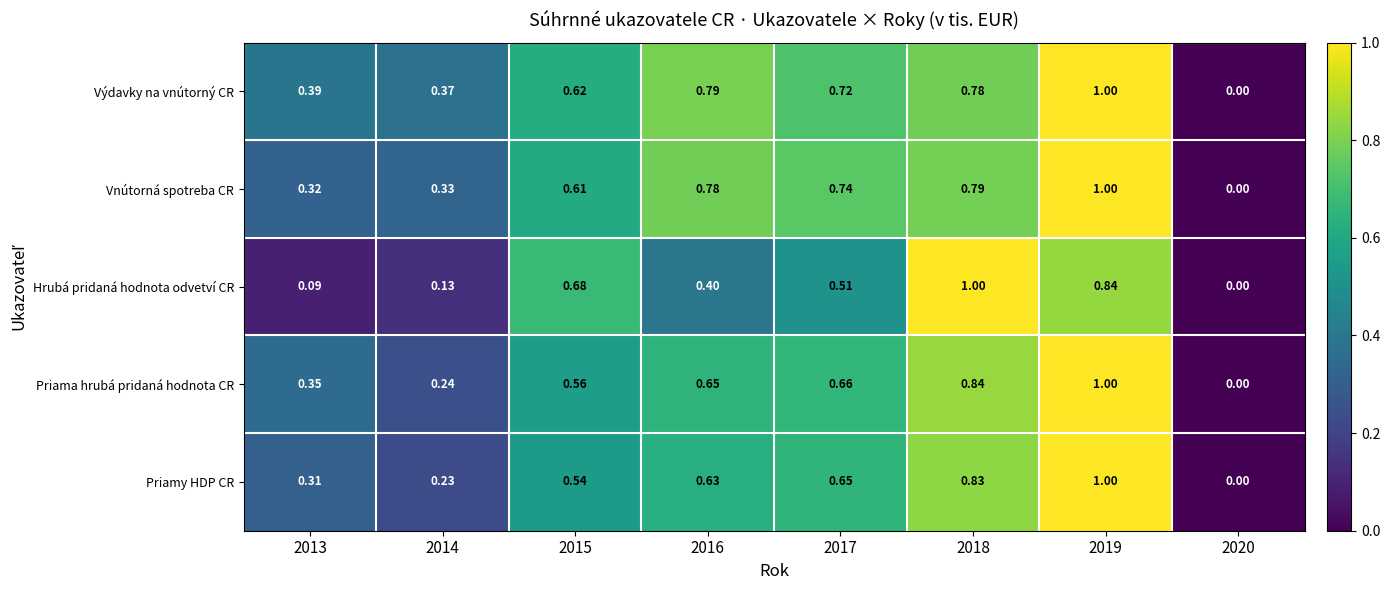

Which series has the largest total across all categories?

Výdavky na vnútorný CR